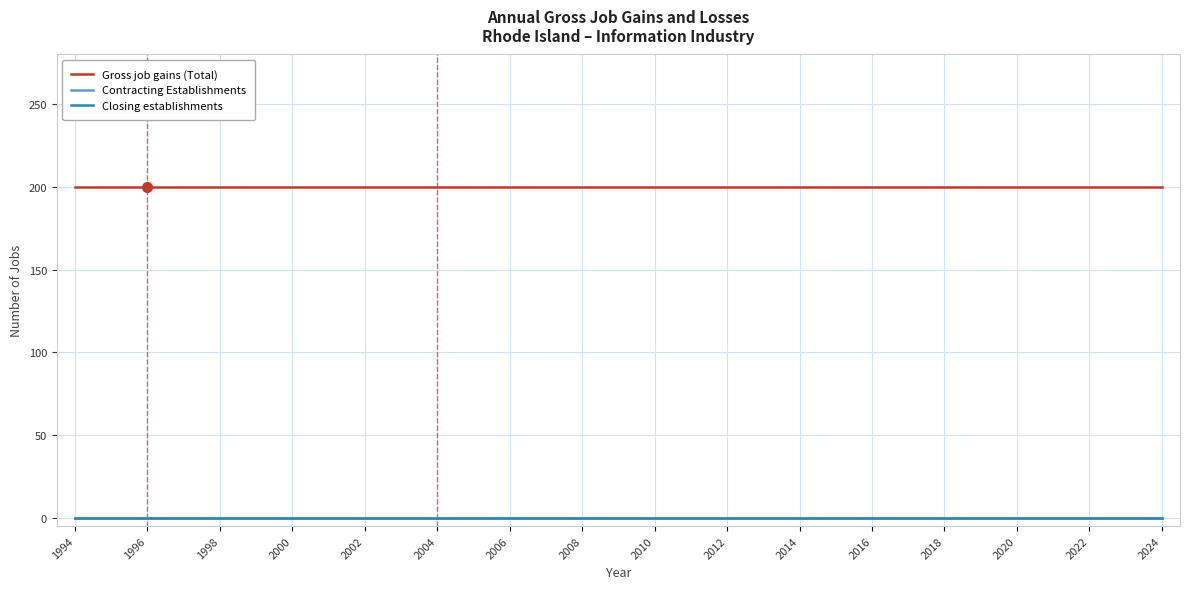

True or false: Gross job gains (Total) and Closing establishments intersect in this chart.

False